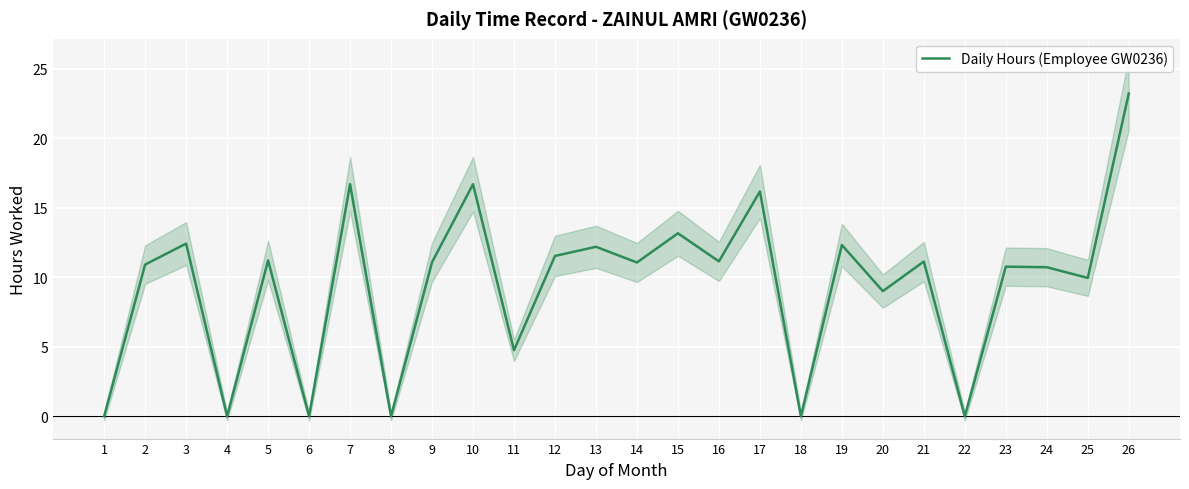

What is the value of the 11th point from the left?

4.8